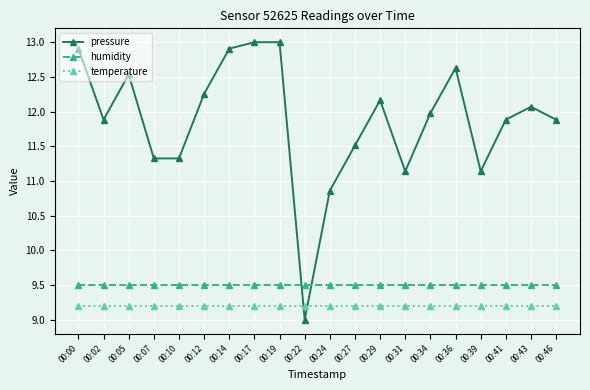

List the series in order of their peak value, lowest first.

temperature, humidity, pressure